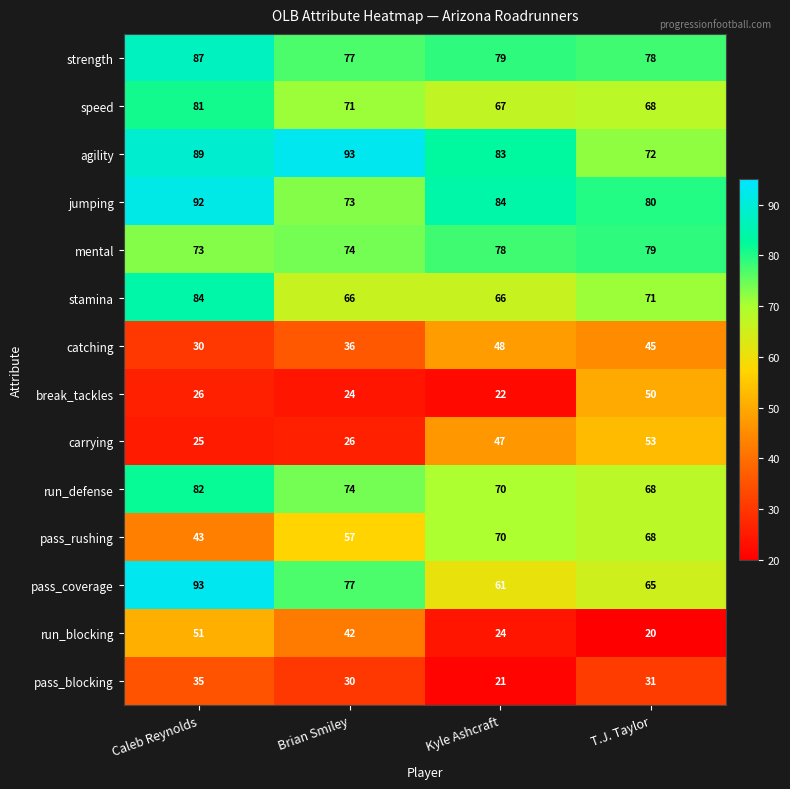

Where is pass_coverage nearest to the value 77?

Brian Smiley